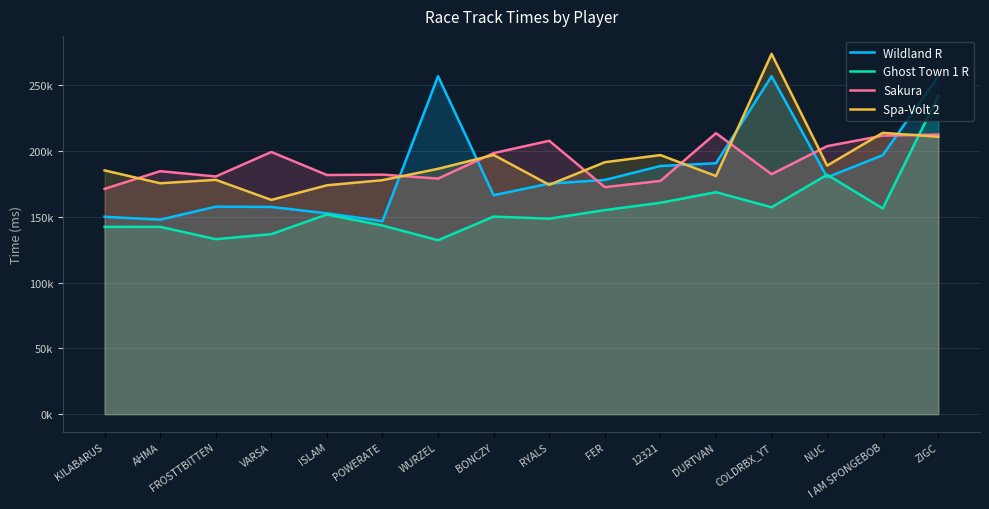

What is the total value across all series at DURTVAN?

753839